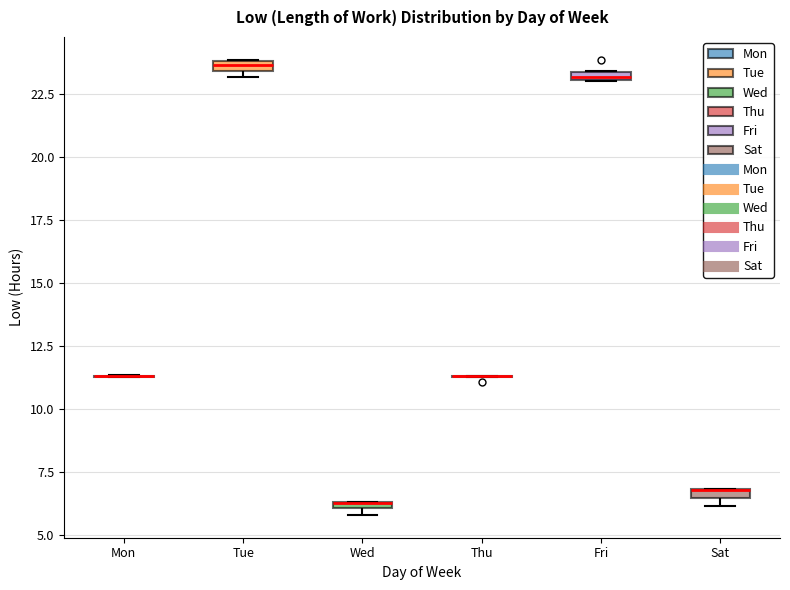

Where is the lower edge of the box for Fri on the y-axis? The values are not printed on the chart, so give them approximately, as read against the axis.

23.0